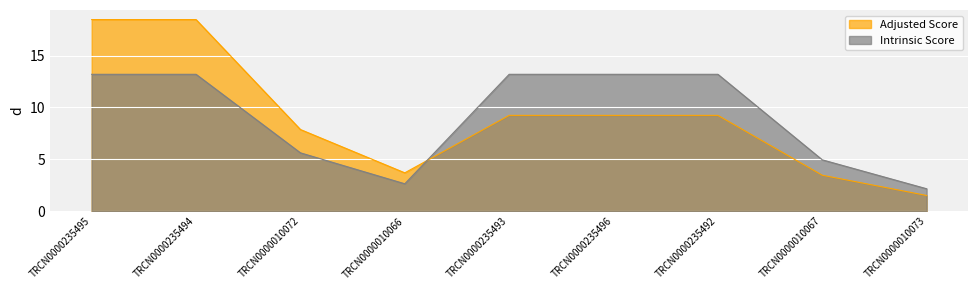

What is the minimum value for Adjusted Score?

1.5